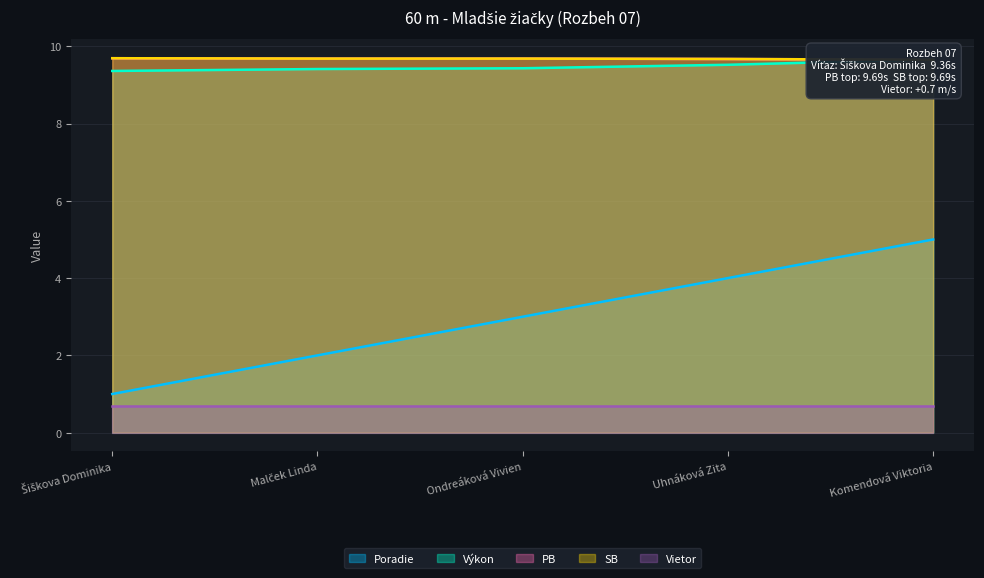

True or false: Poradie has a value of 4.0 at Uhnáková Zita.

True